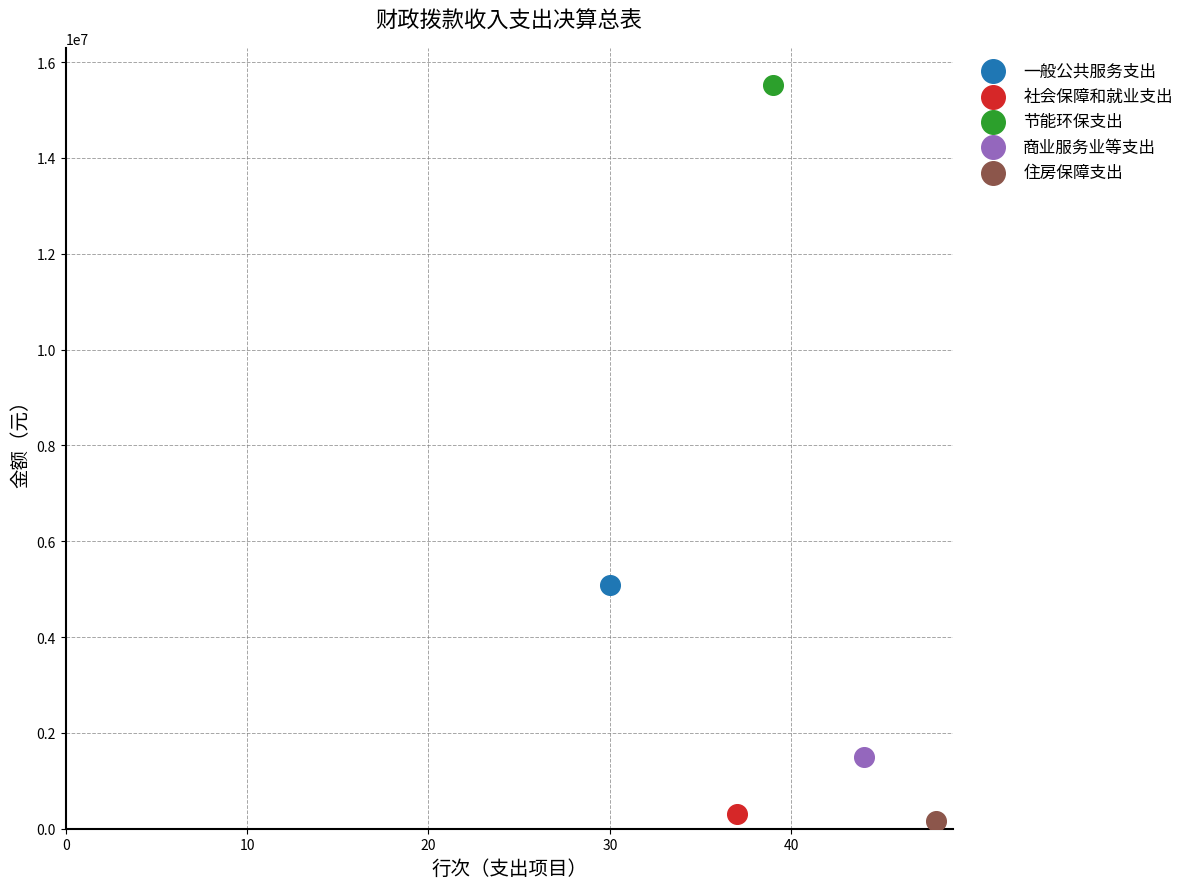

What are all the series names shown in the legend?

一般公共服务支出, 社会保障和就业支出, 节能环保支出, 商业服务业等支出, 住房保障支出